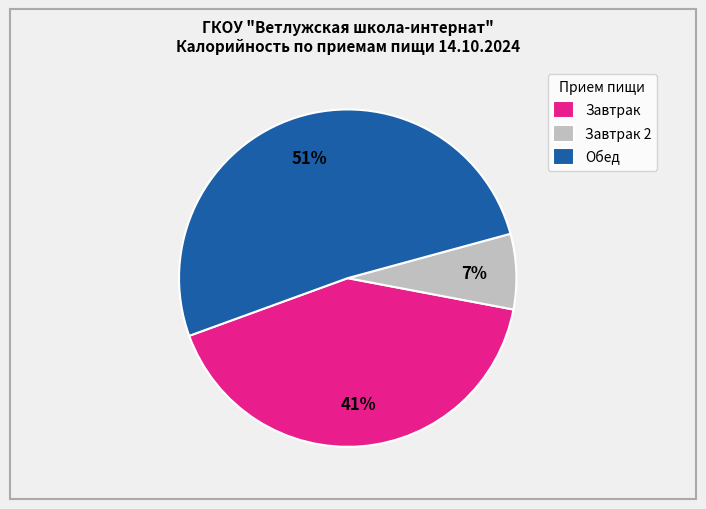

Which slice is the largest?

Обед